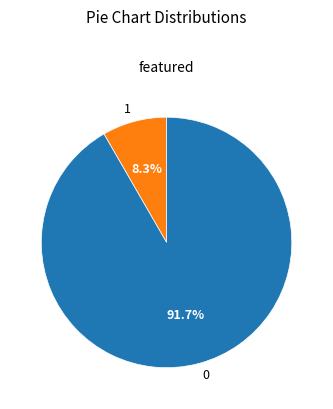

Rank the categories by value from highest to lowest.

0, 1